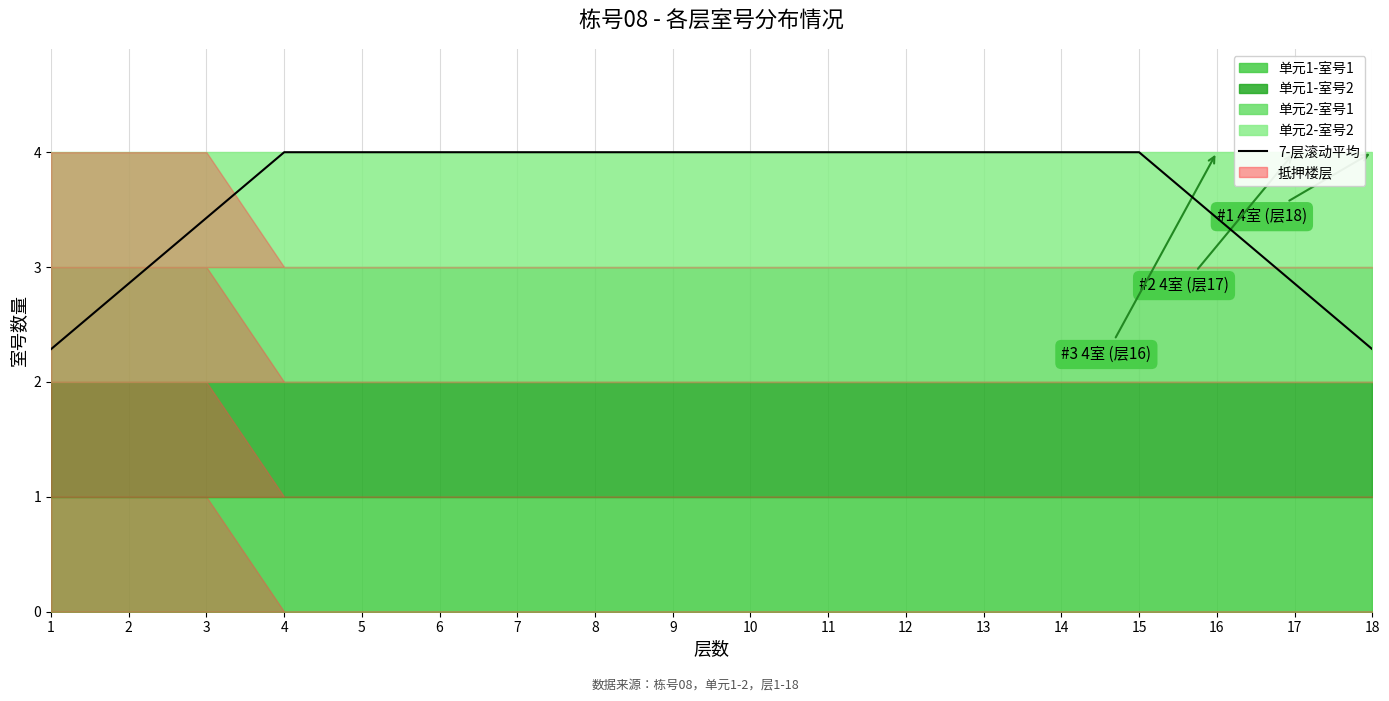

Approximately how many times larger is the value at 5 compared to 13?

1.0